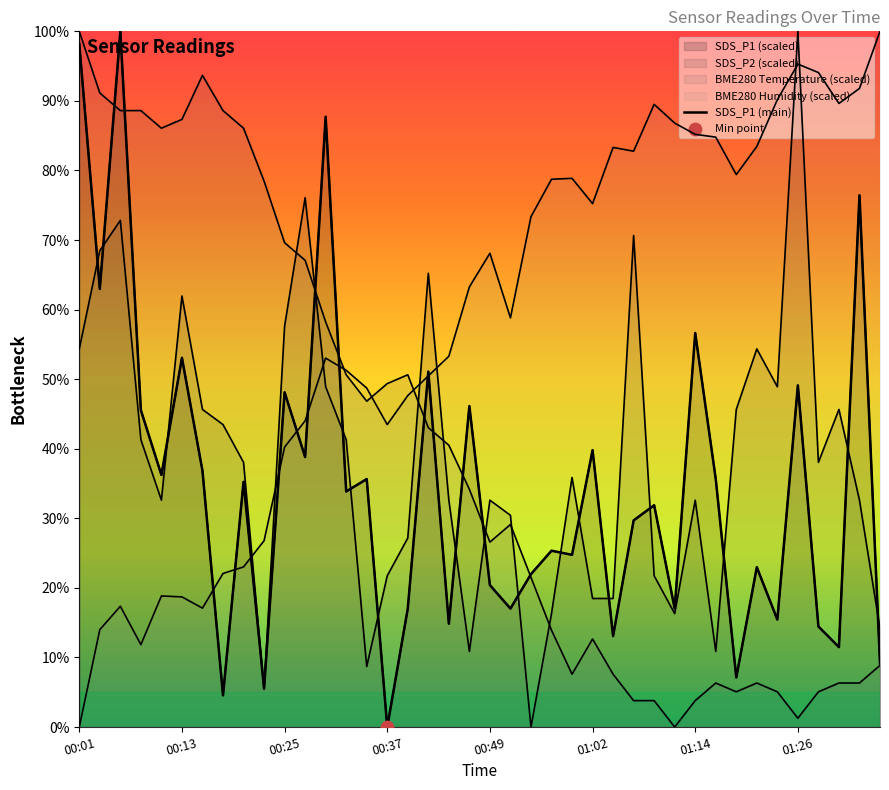

Which series has the widest spread of Y values?

SDS_P1